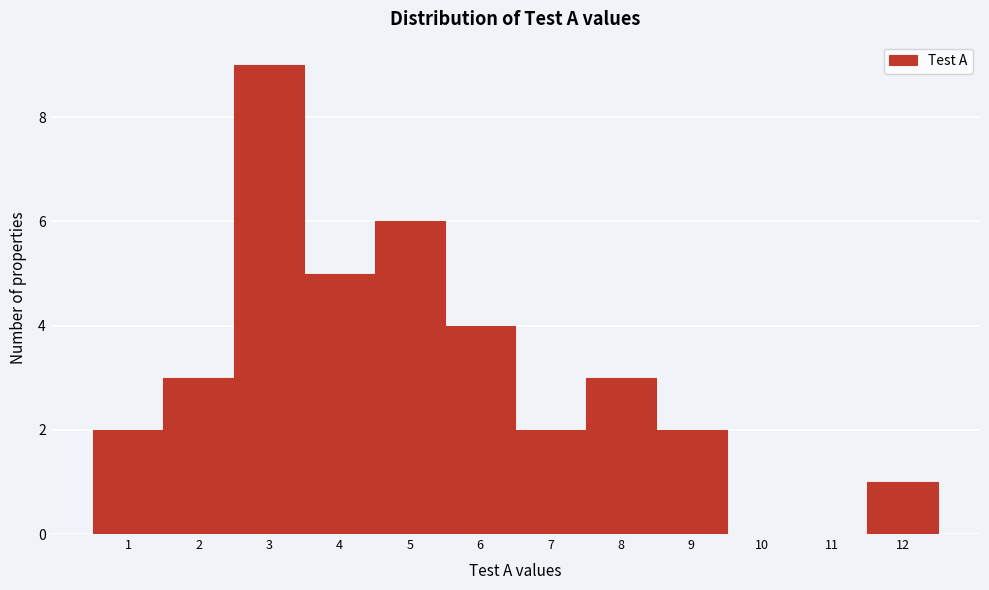

Reading left to right, transcribe this chart: for each bar, give the range it covers on the x-axis and its height. The values are not printed on the chart, so give them approximately, as read against the axis.

0.5 to 1.5: 2
1.5 to 2.5: 3
2.5 to 3.5: 9
3.5 to 4.5: 5
4.5 to 5.5: 6
5.5 to 6.5: 4
6.5 to 7.5: 2
7.5 to 8.5: 3
8.5 to 9.5: 2
9.5 to 10.5: 0
10.5 to 11.5: 0
11.5 to 12.5: 1